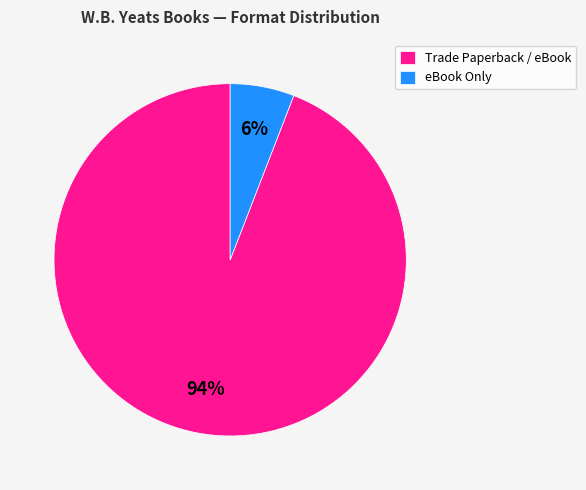

What percentage is the Trade Paperback / eBook slice, to the nearest percent?

94%